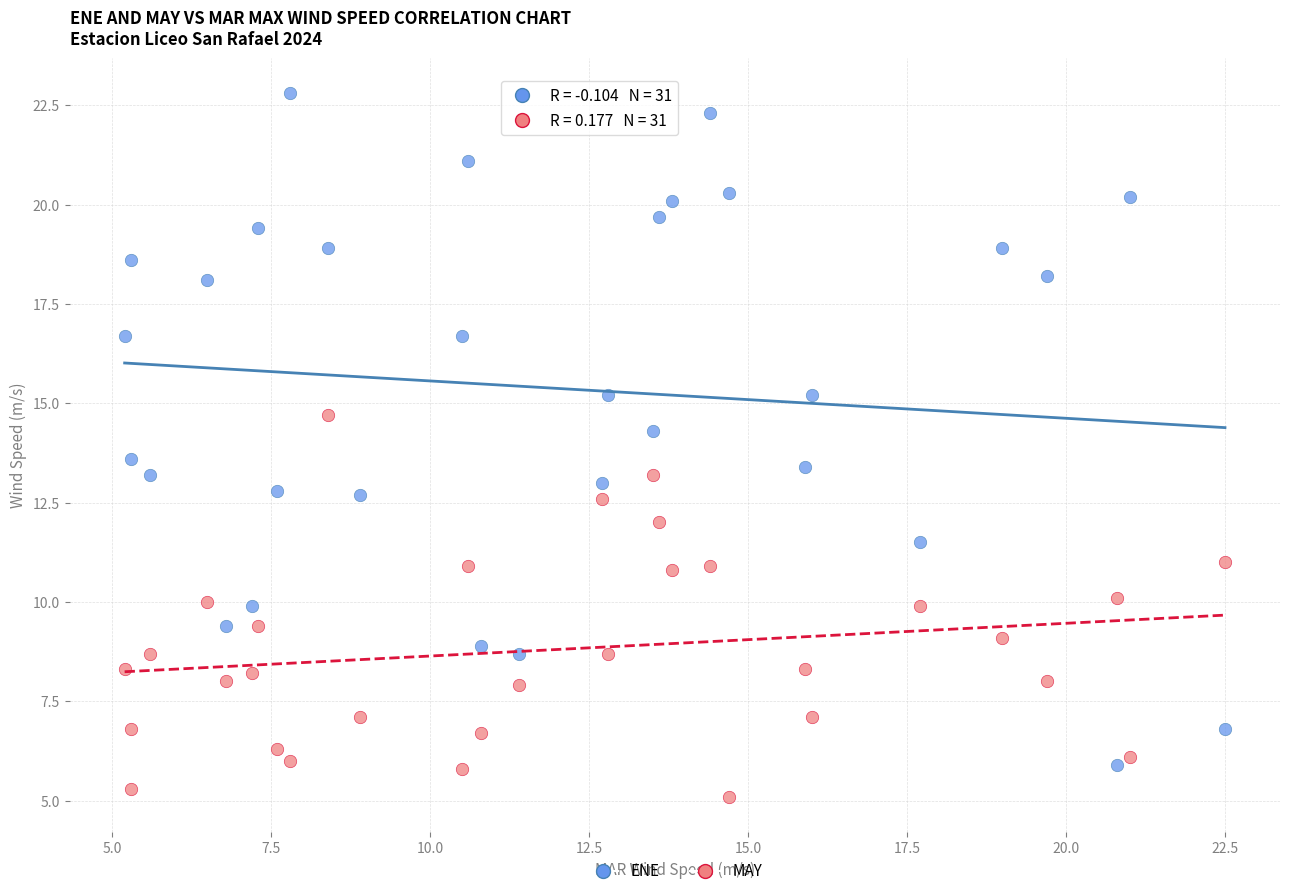

Which series reaches the maximum Y coordinate?

ENE